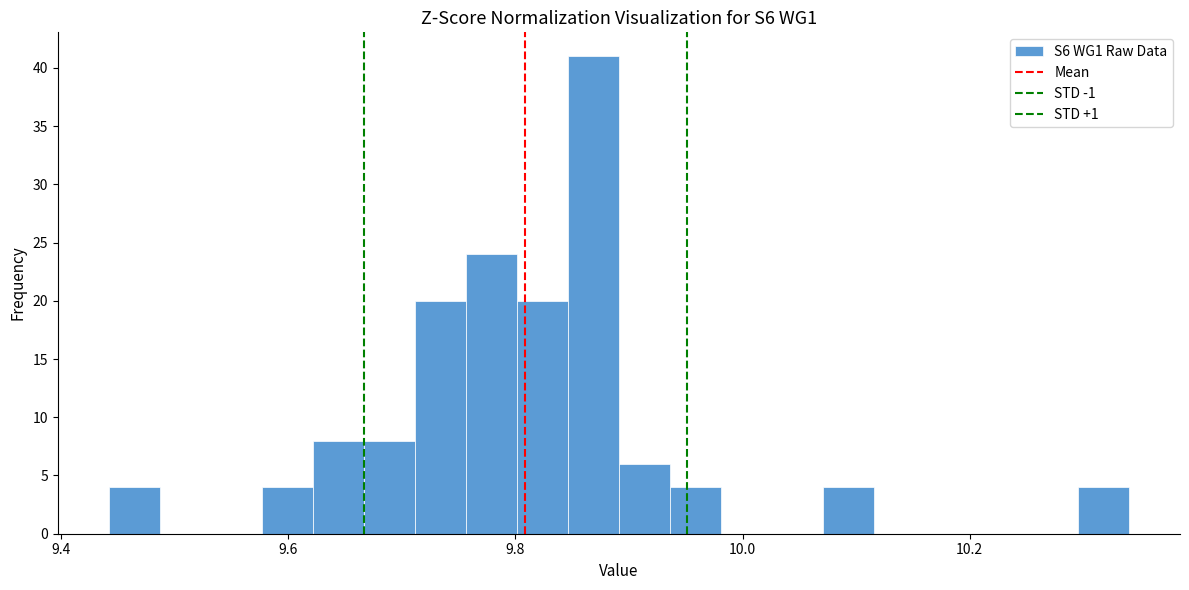

Read against the x-axis, roughly where is the centre of the tallest bar?

9.86